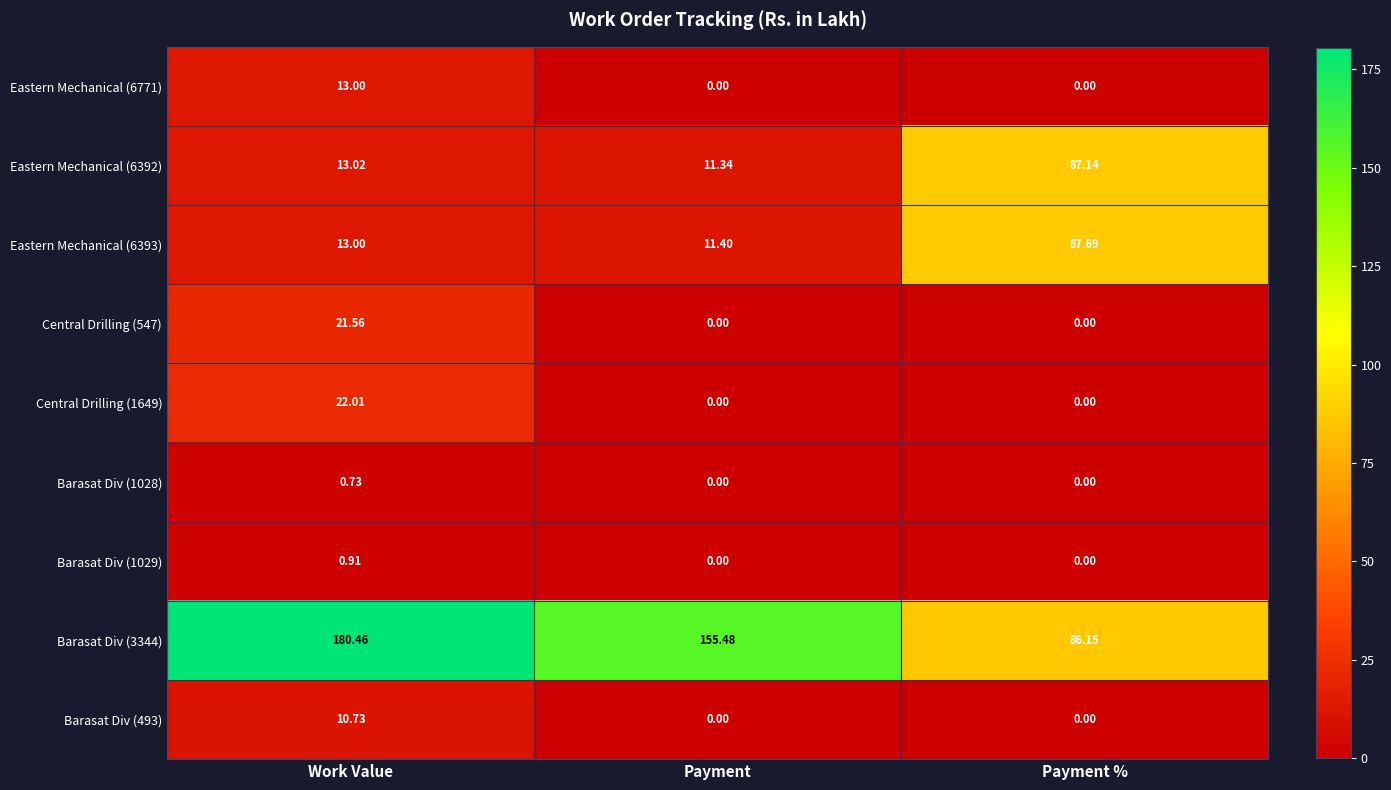

Which series has the largest range (max minus min)?

Barasat Div (3344)